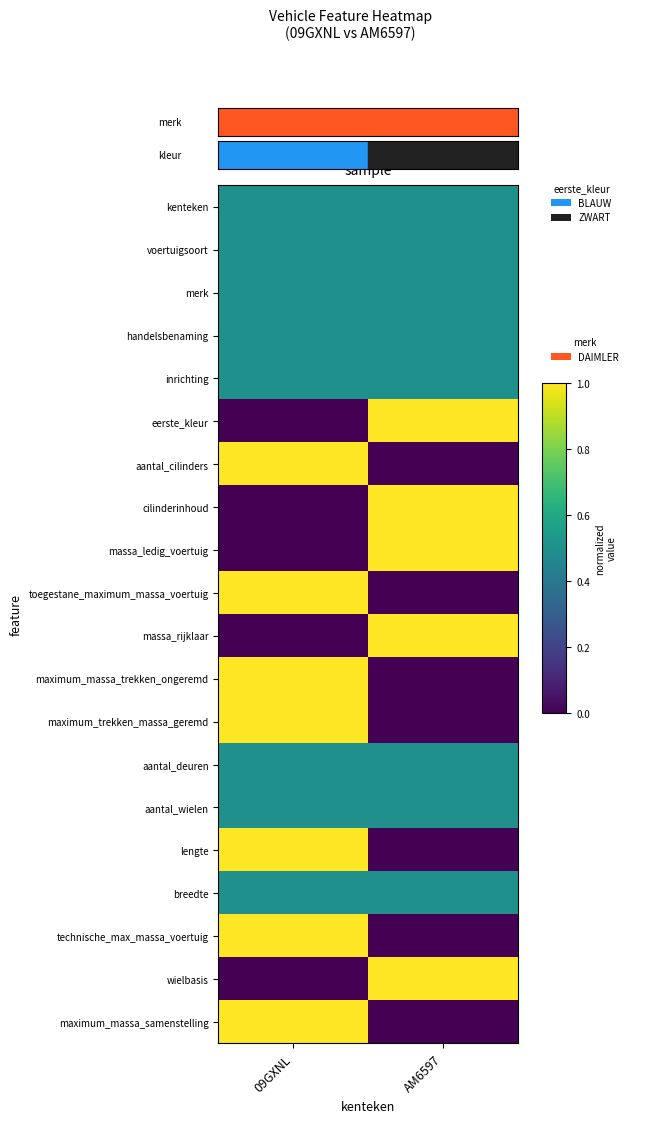

Reading left to right, what are all the values shown in this chart?

kenteken: 09GXNL=0.5	AM6597=0.5
voertuigsoort: 09GXNL=0.5	AM6597=0.5
merk: 09GXNL=0.5	AM6597=0.5
handelsbenaming: 09GXNL=0.5	AM6597=0.5
inrichting: 09GXNL=0.5	AM6597=0.5
eerste_kleur: 09GXNL=0.0	AM6597=1.0
aantal_cilinders: 09GXNL=1.0	AM6597=0.0
cilinderinhoud: 09GXNL=0.0	AM6597=1.0
massa_ledig_voertuig: 09GXNL=0.0	AM6597=1.0
toegestane_maximum_massa_voertuig: 09GXNL=1.0	AM6597=0.0
massa_rijklaar: 09GXNL=0.0	AM6597=1.0
maximum_massa_trekken_ongeremd: 09GXNL=1.0	AM6597=0.0
maximum_trekken_massa_geremd: 09GXNL=1.0	AM6597=0.0
aantal_deuren: 09GXNL=0.5	AM6597=0.5
aantal_wielen: 09GXNL=0.5	AM6597=0.5
lengte: 09GXNL=1.0	AM6597=0.0
breedte: 09GXNL=0.5	AM6597=0.5
technische_max_massa_voertuig: 09GXNL=1.0	AM6597=0.0
wielbasis: 09GXNL=0.0	AM6597=1.0
maximum_massa_samenstelling: 09GXNL=1.0	AM6597=0.0